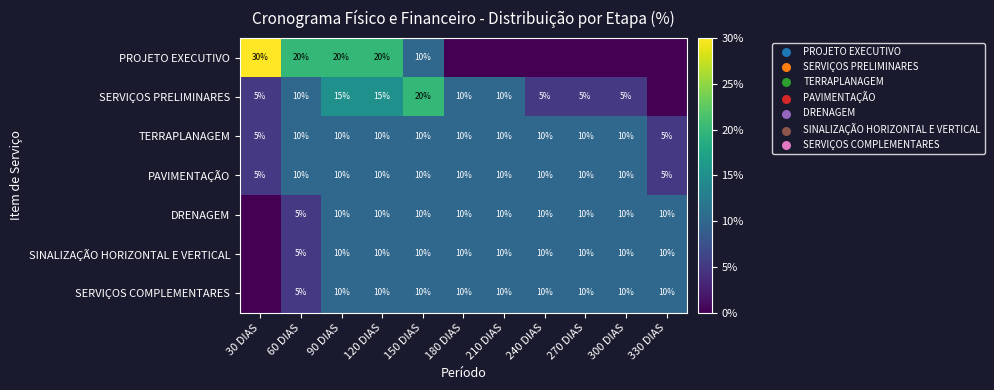

What is the difference between the PAVIMENTAÇÃO values at 240 DIAS and 30 DIAS?

5